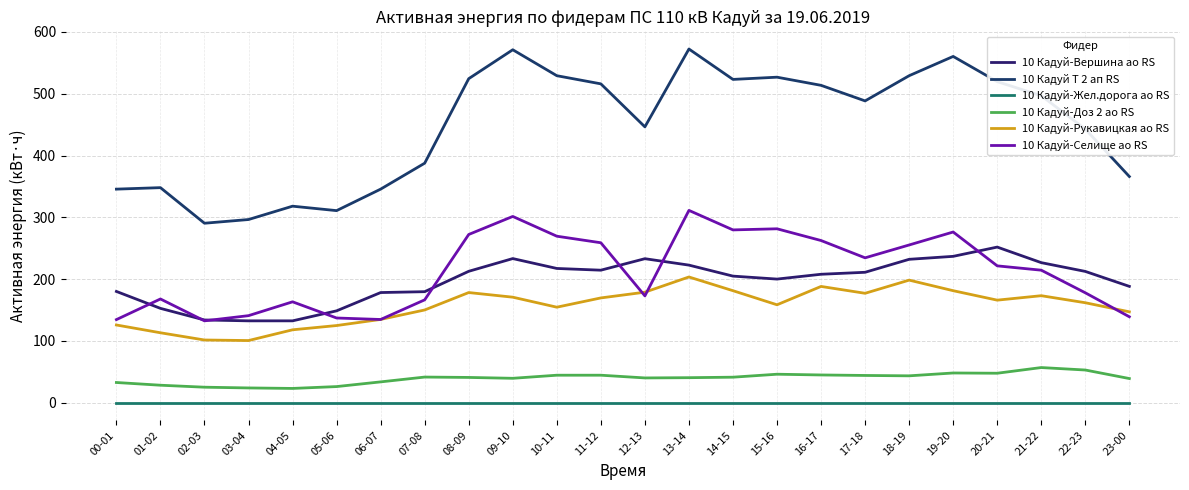

Is this an area chart (filled region under the line)?

No